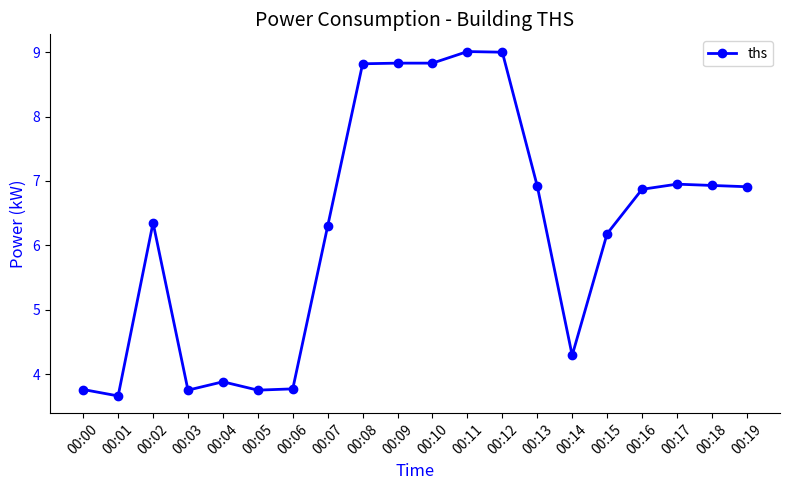

The value at 00:11 is 12.3. True or false?

False